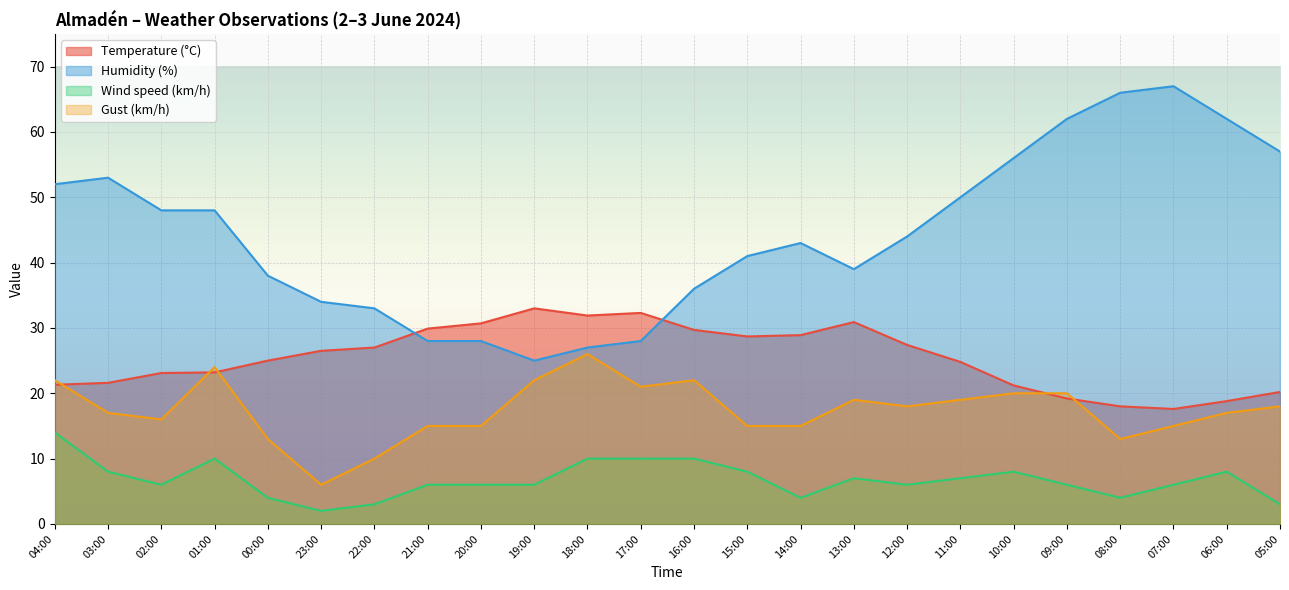

True or false: Temperature (°C) has a value of 30.9 at 13:00.

True